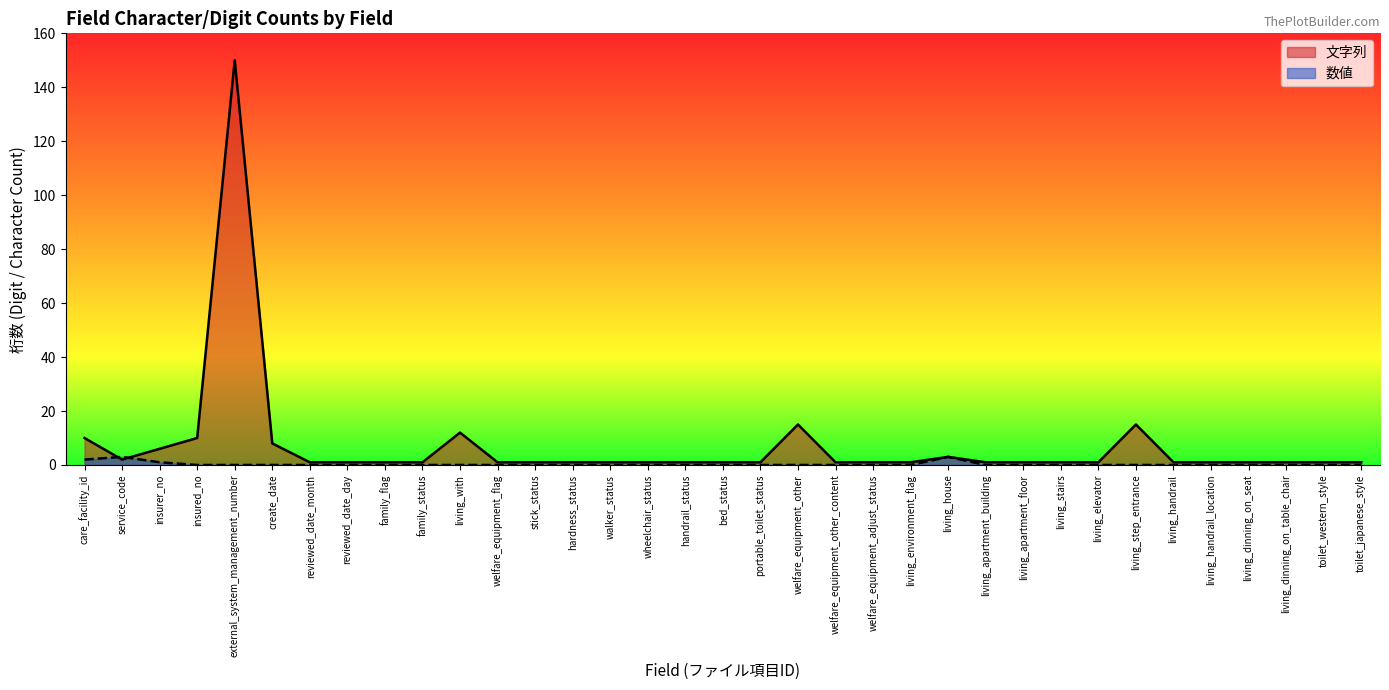

What is the spread (max minus min) of values at living_handrail?

1